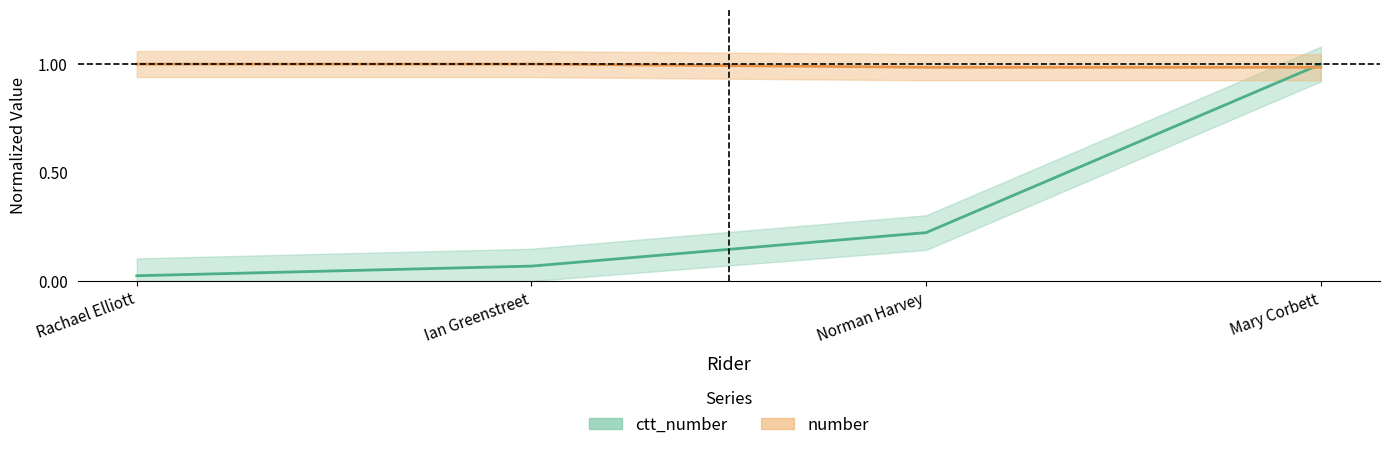

Which series ends up on top after the final intersection of ctt_number and number?

ctt_number